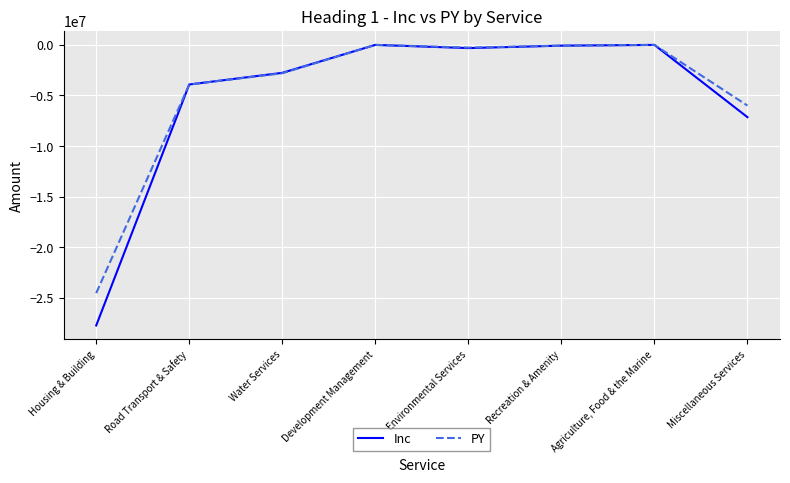

What position from the right is Agriculture, Food & the Marine?

2